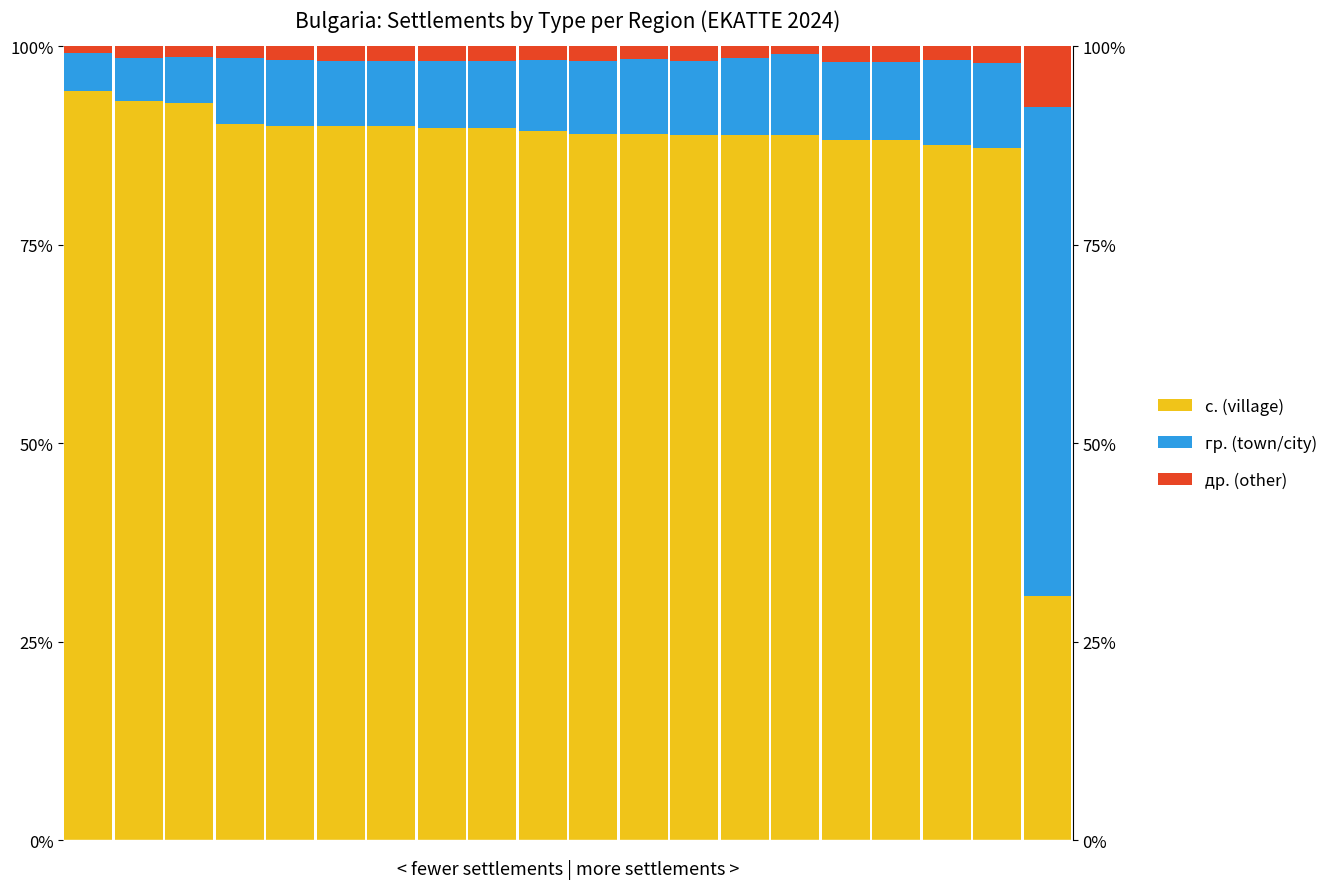

Which has a higher value, 19 or 8?

8